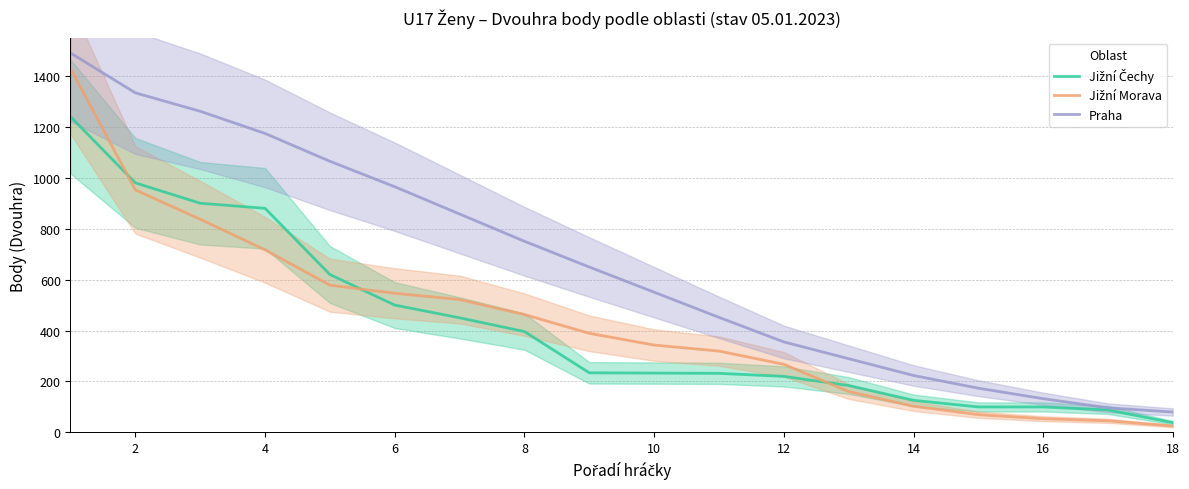

What is the maximum value shown in the chart?

1490.0